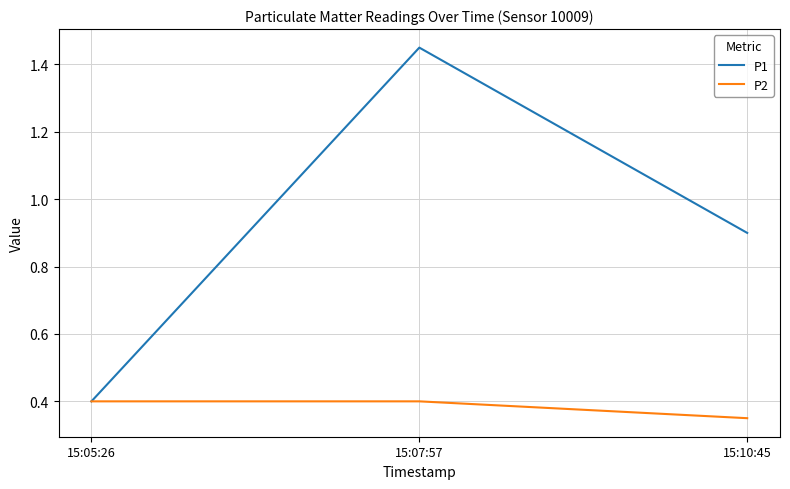

Is the value of P1 at 15:07:57 greater than the value of P2 at 15:10:45?

Yes